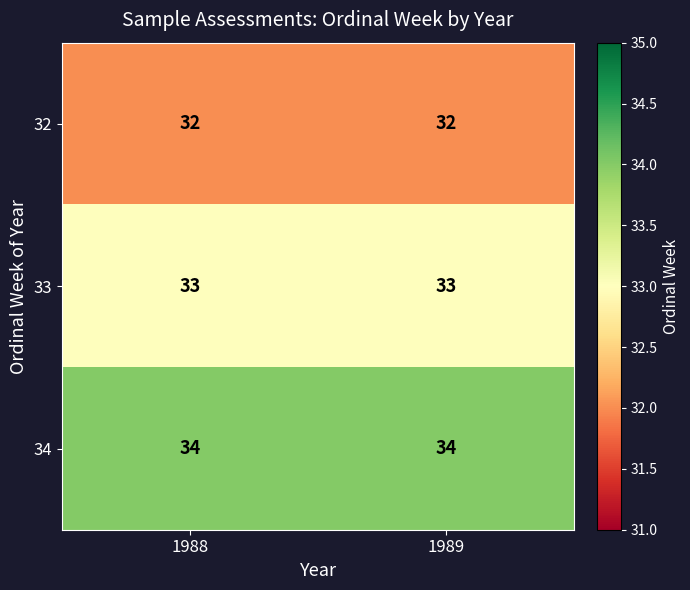

Is the value of 34 at 1989 greater than the value of 32 at 1988?

Yes